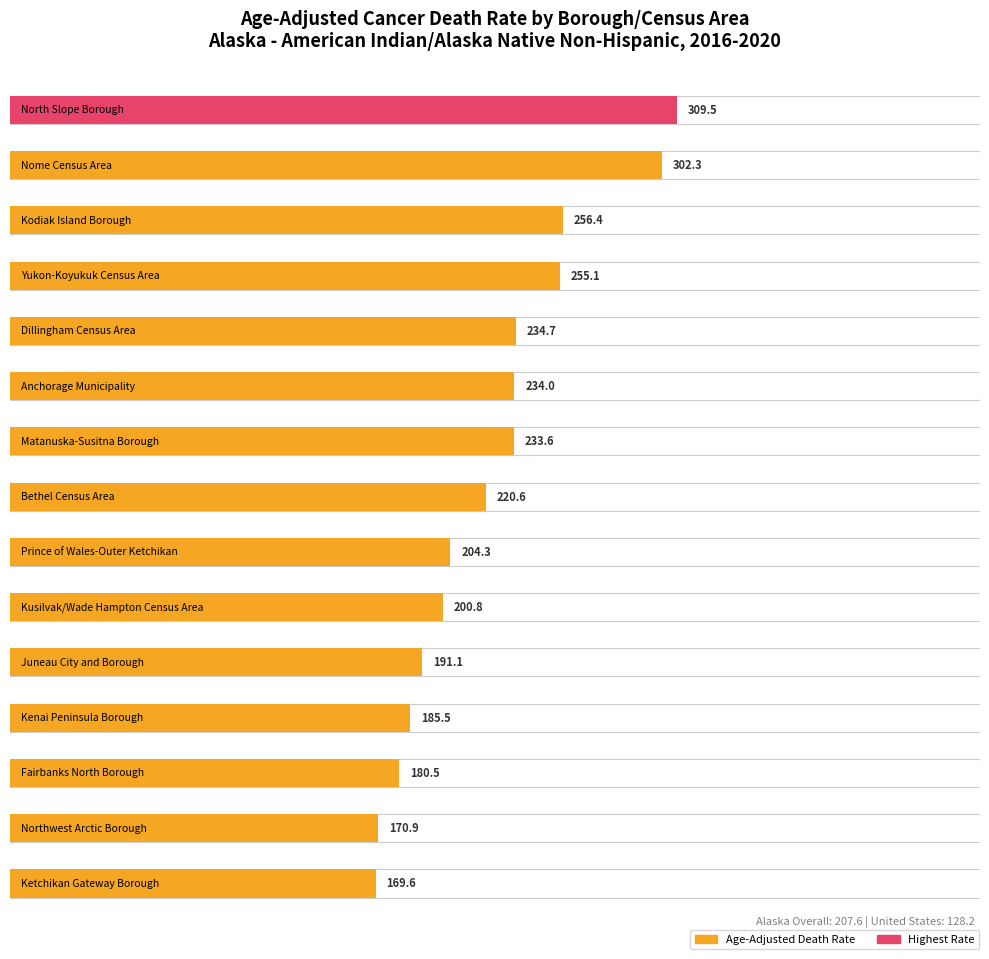

What is the label of the 1st bar from the right?

Ketchikan Gateway Borough